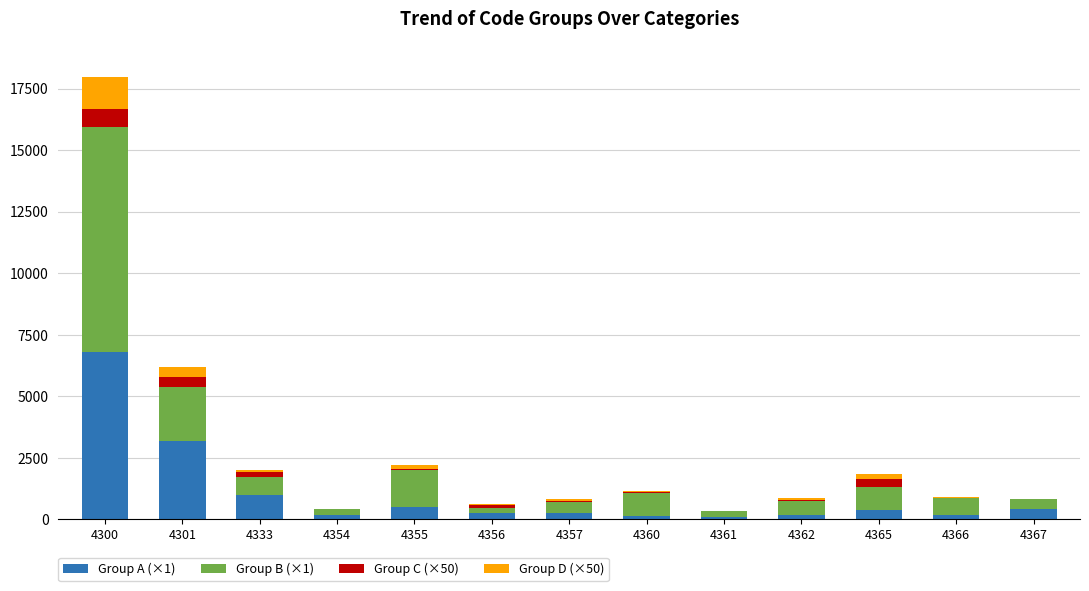

The value of Group A (×1) at 4300 is 6807. True or false?

True